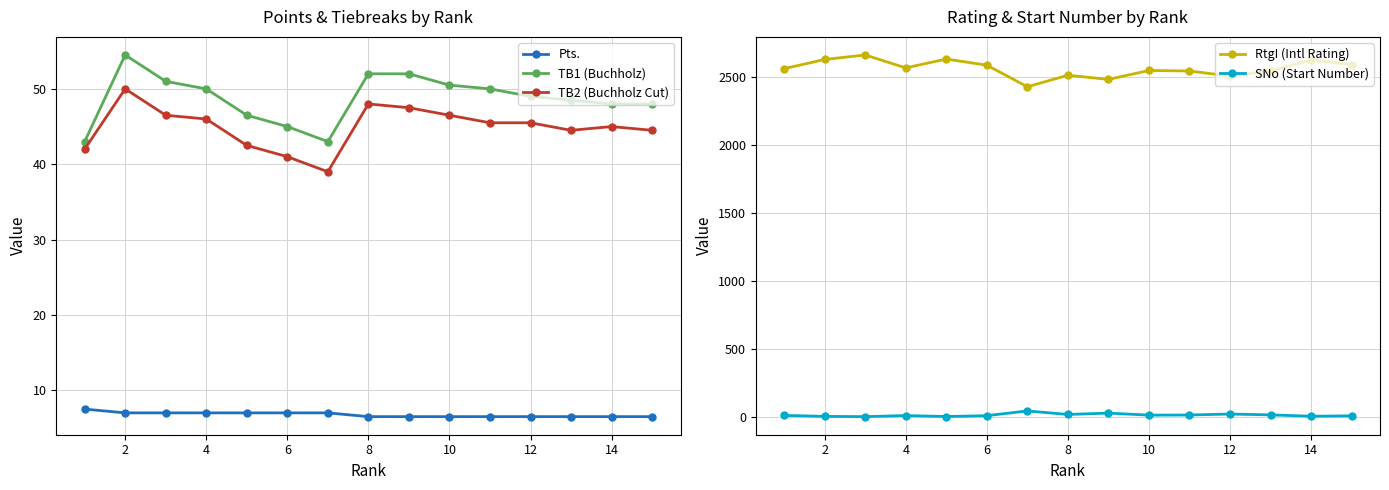

How many values in the TB2 (Buchholz Cut) series exceed 45?

8